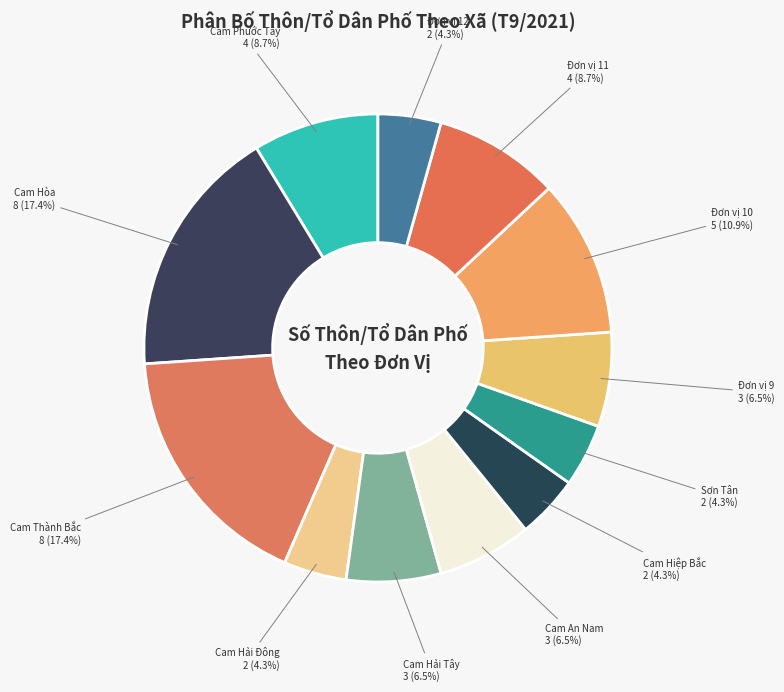

What percentage is the Sơn Tân slice, to the nearest percent?

4%